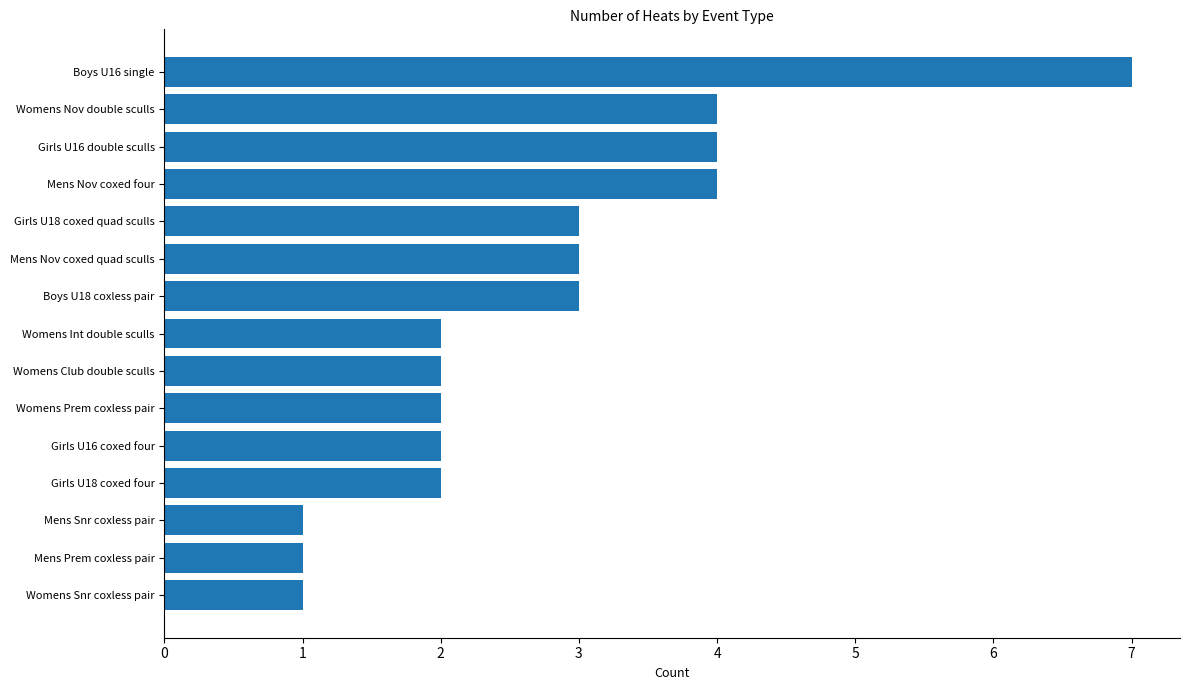

Which has a higher value, Girls U16 double sculls or Boys U16 single?

Boys U16 single